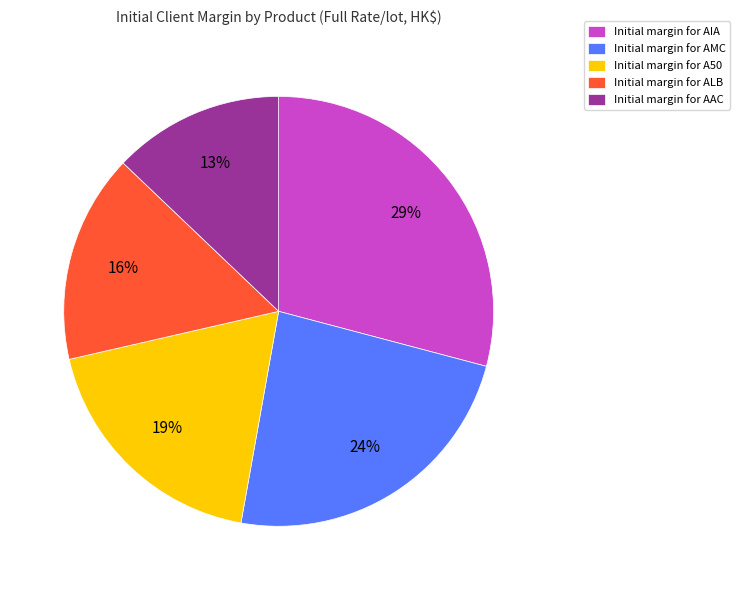

Does any single category account for the majority?

No